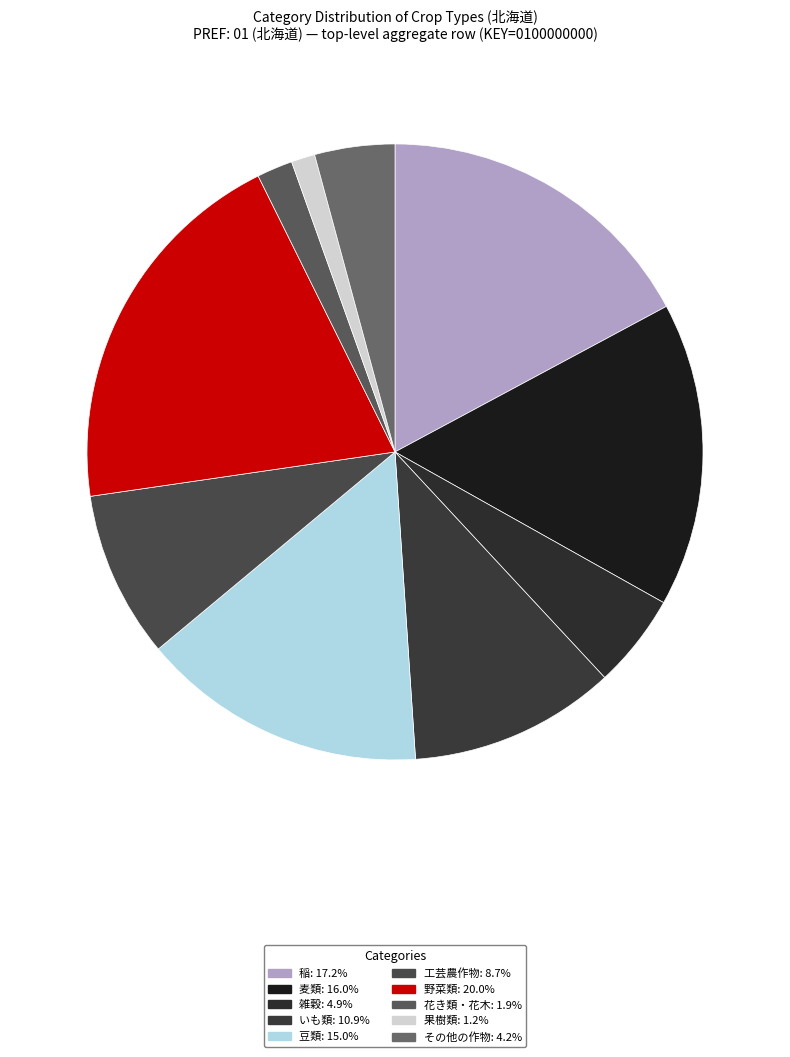

True or false: 豆類 accounts for 15% of the total.

True